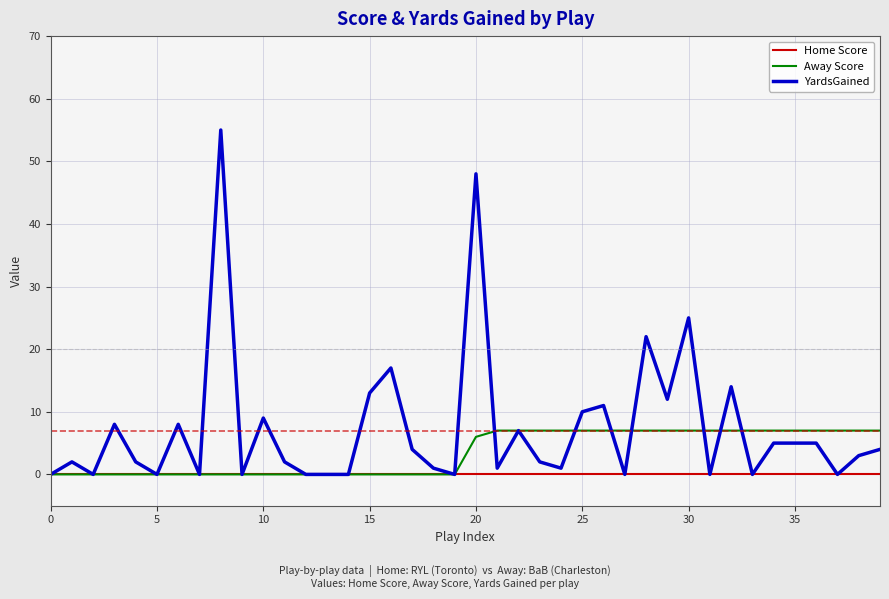

What is the maximum value for Away Score?

7